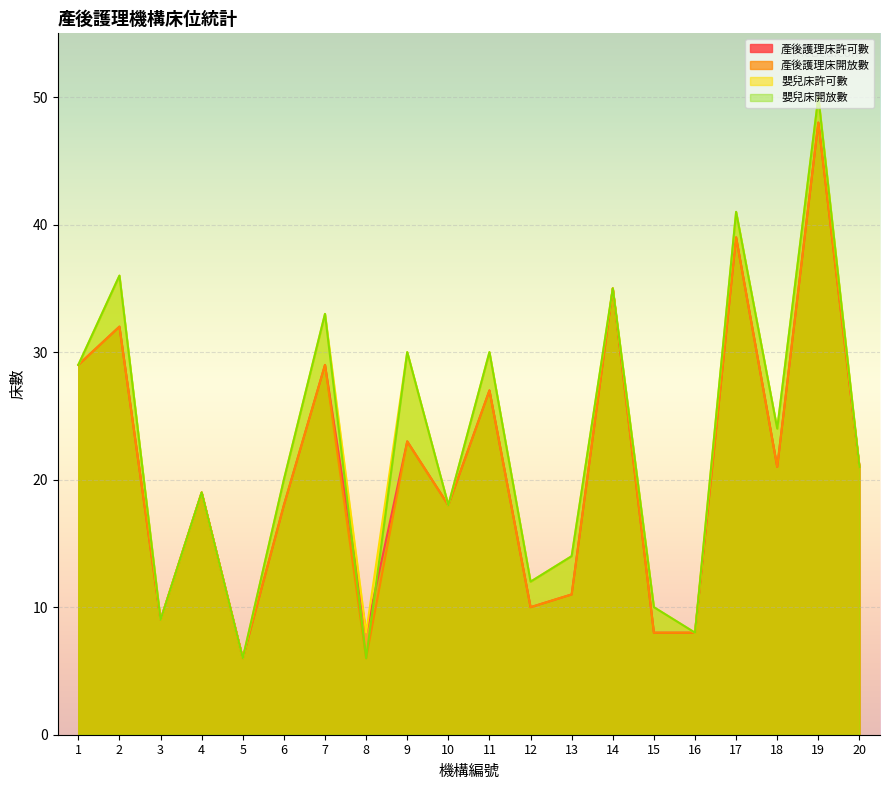

How many distinct data groups are displayed?

4